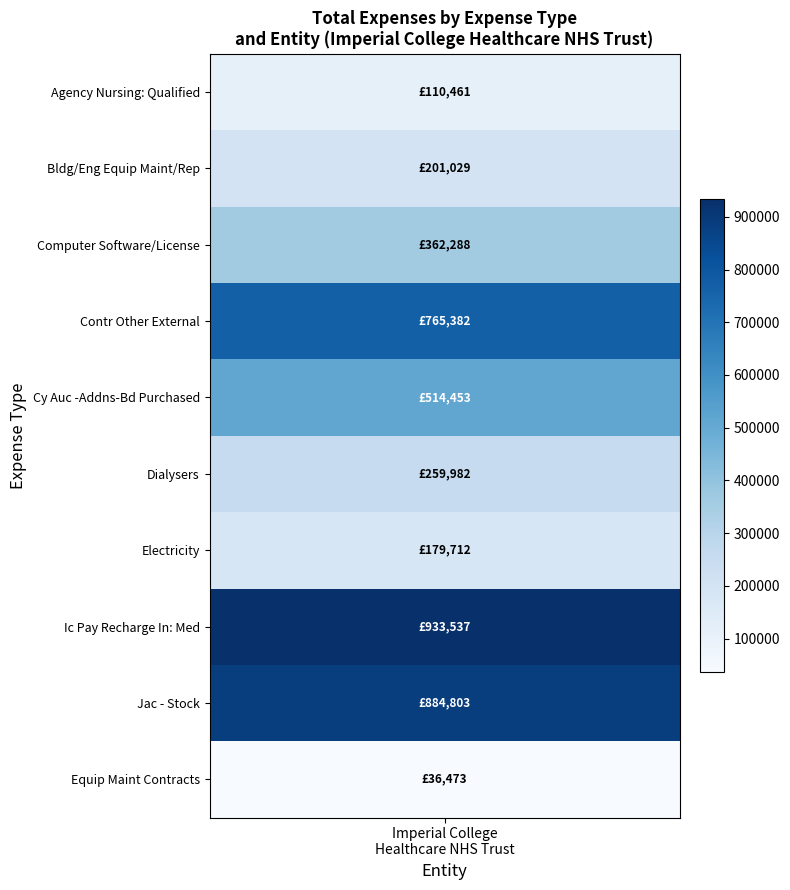

True or false: Bldg/Eng Equip Maint/Rep has a value of -85255.1 at 5.

False